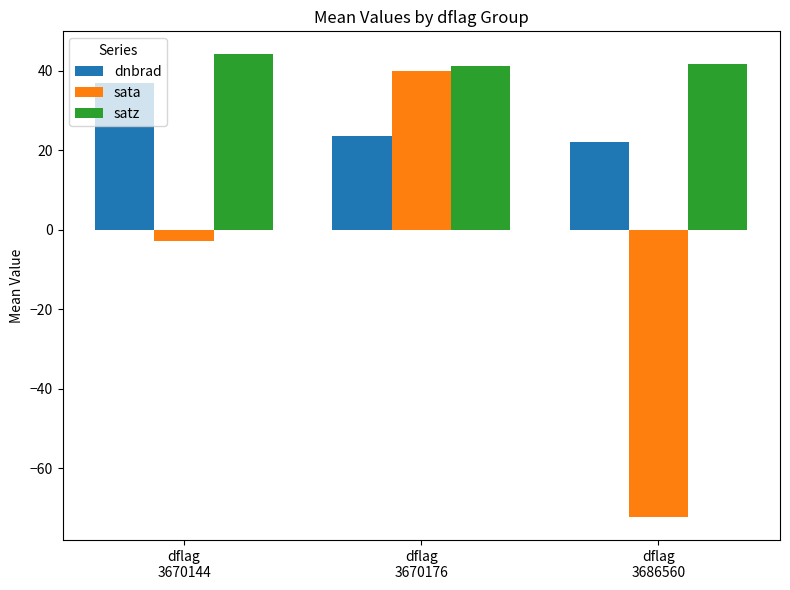

What is the sum of the dnbrad values at dflag
3670144 and dflag
3686560?

58.9